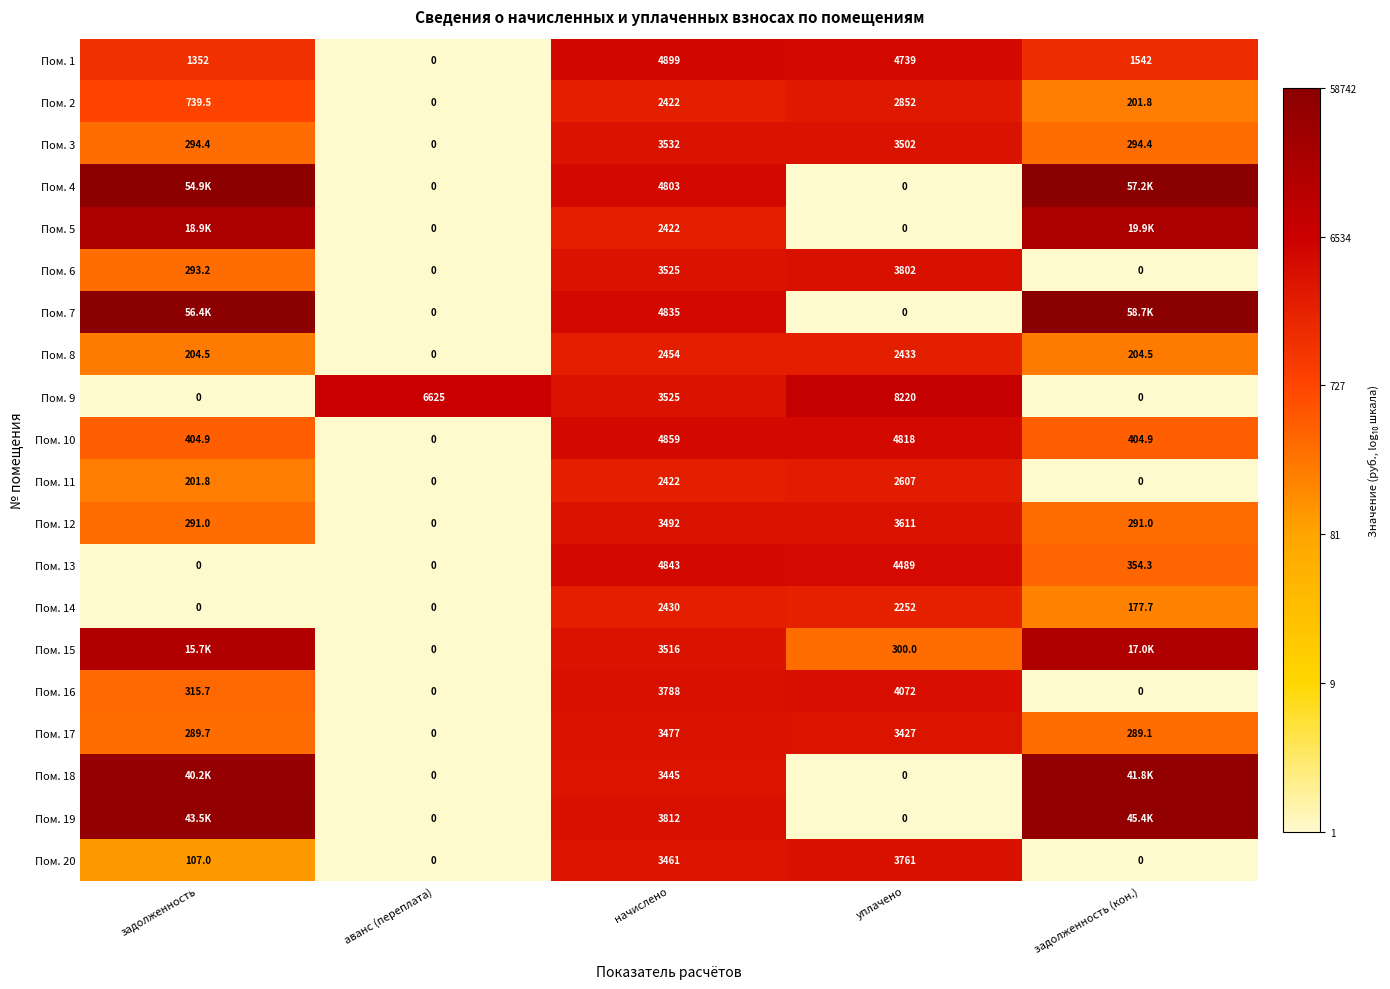

Is the value of Пом. 8 at задолженность greater than the value of Пом. 11 at задолженность?

Yes